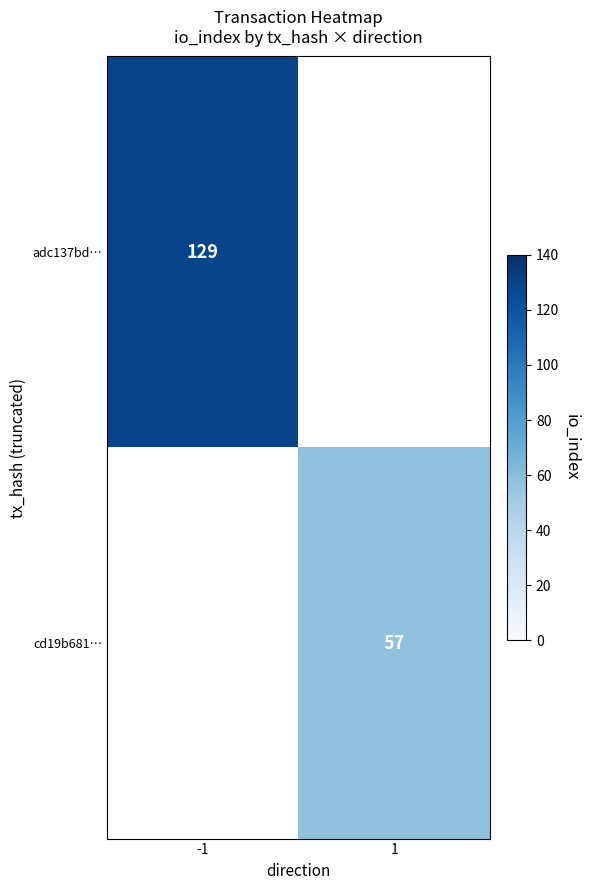

Count the number of categories in the chart.

2